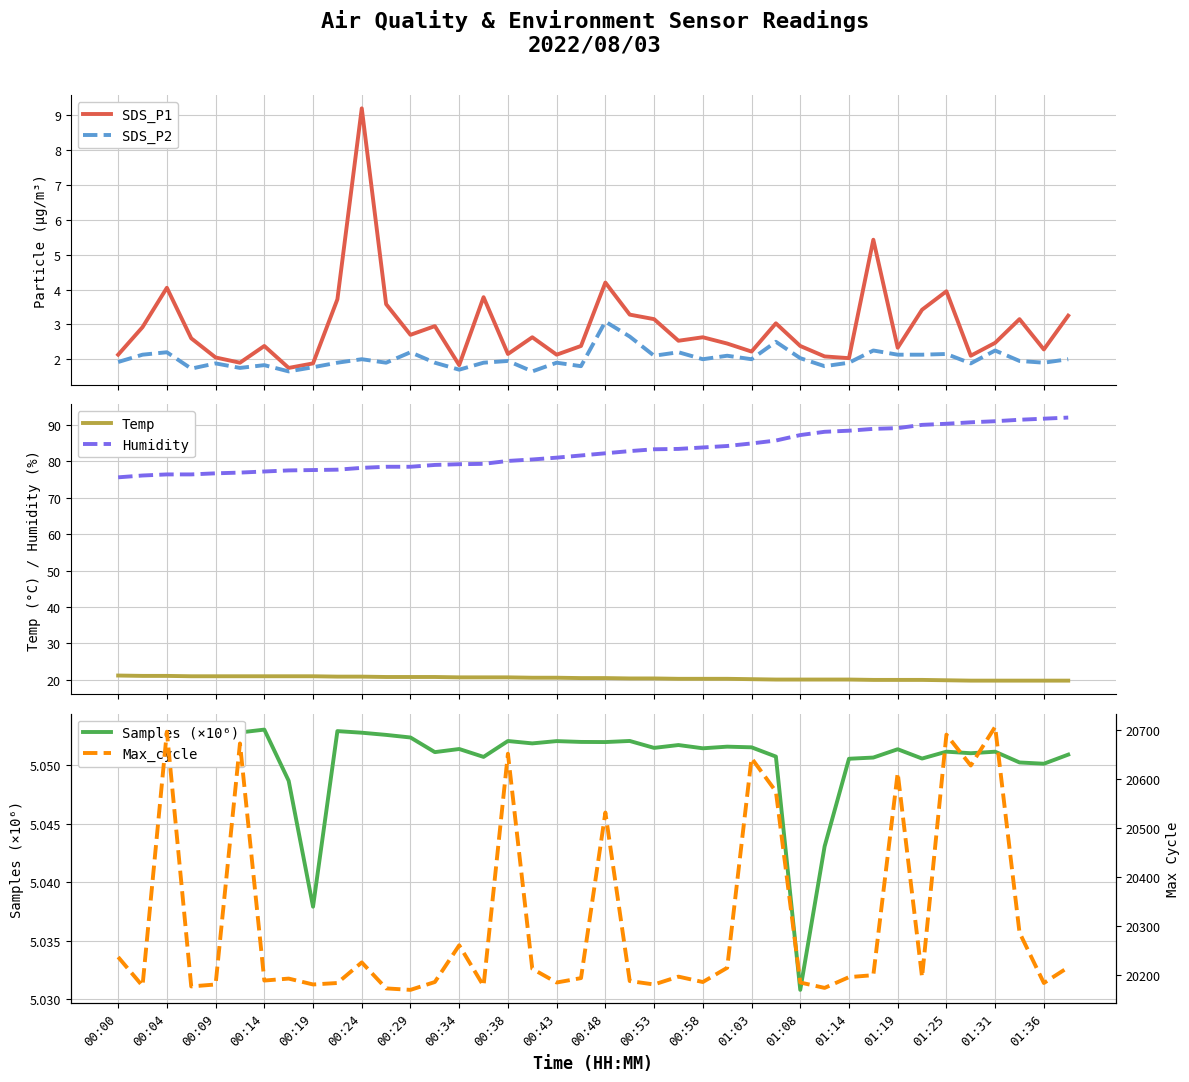

What is the lowest value of the SDS_P1 series?

1.8